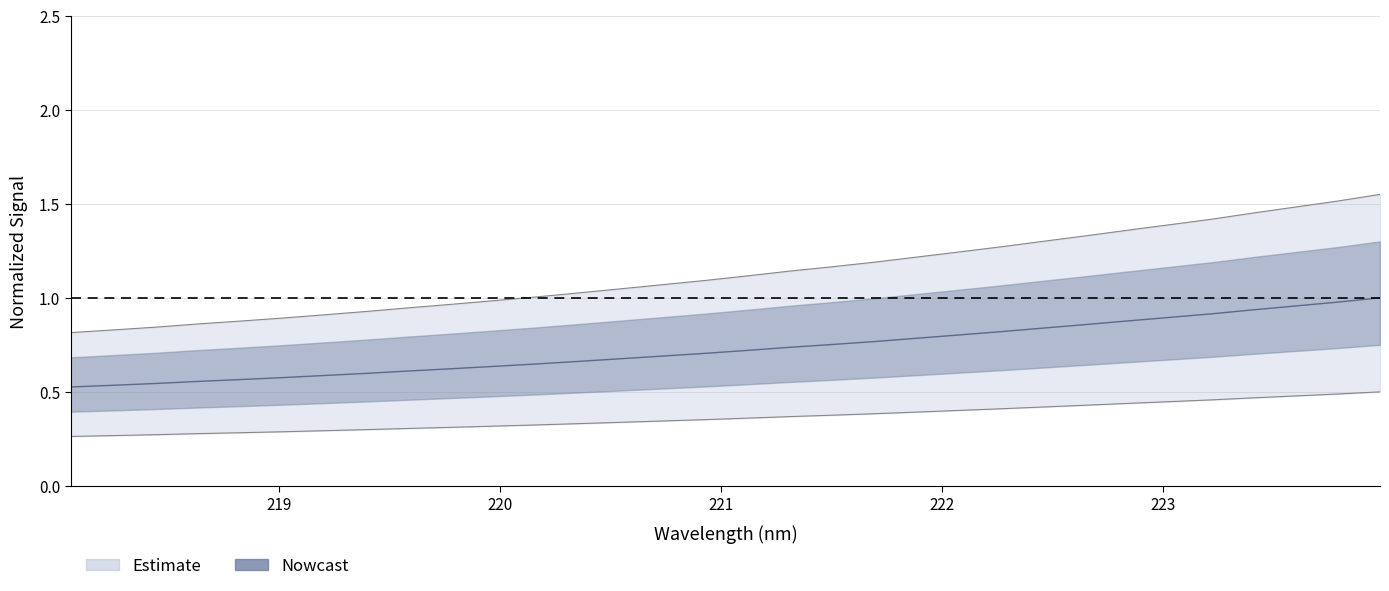

How many values in the y series exceed 1?

21